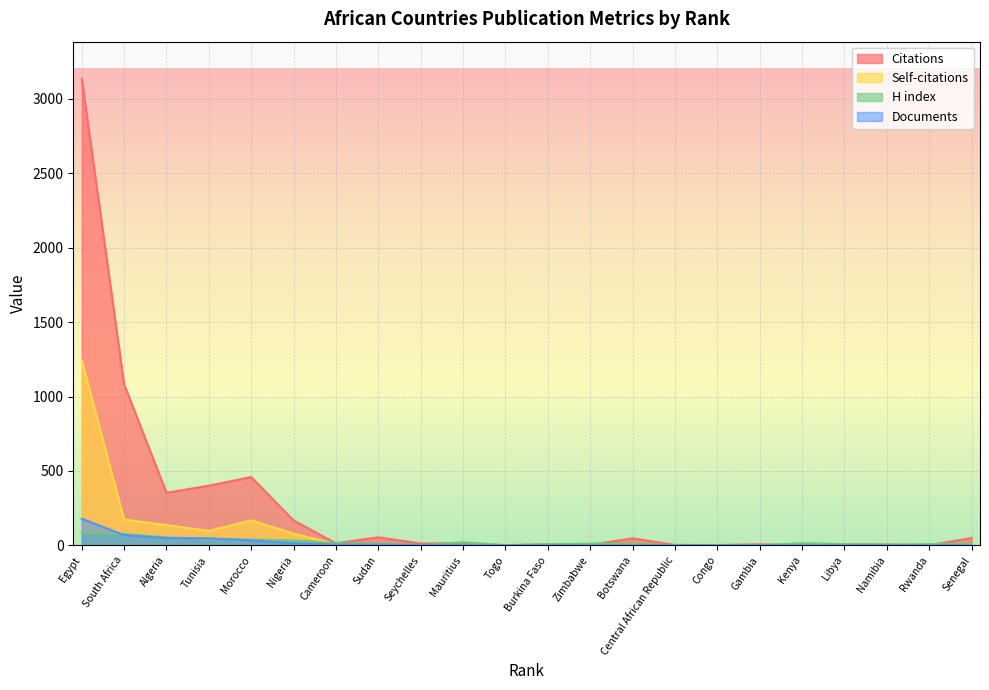

Which series has the largest range (max minus min)?

Citations